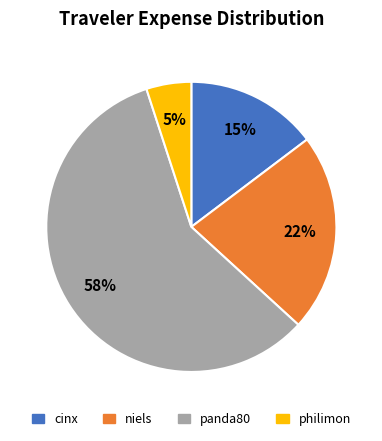

Which category has the smallest portion of the pie?

philimon